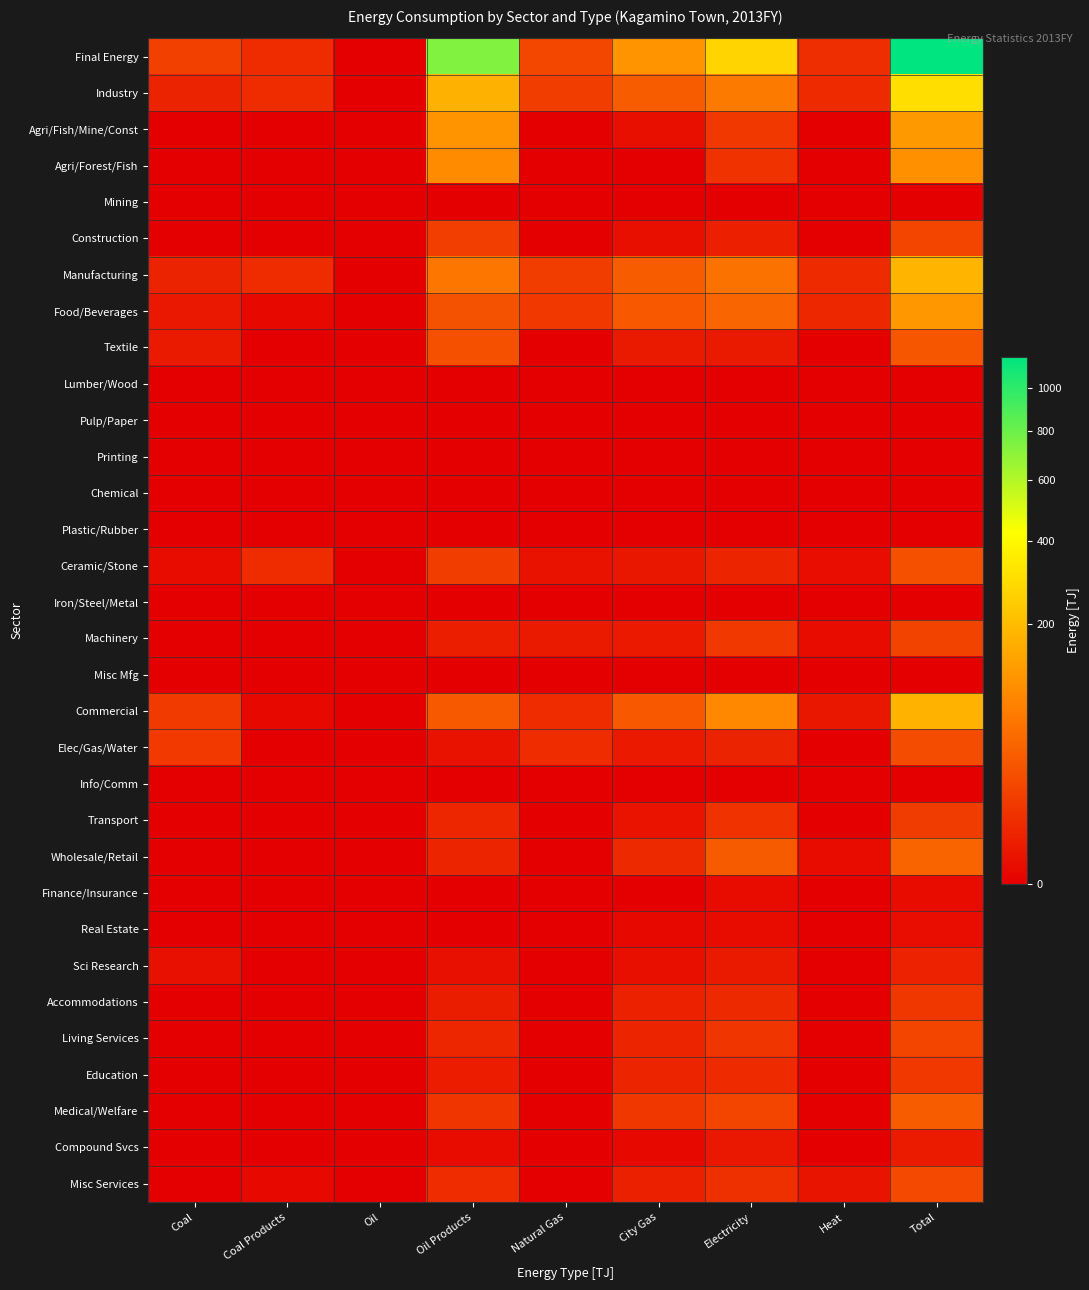

At which category is the sum across all series the highest?

Total